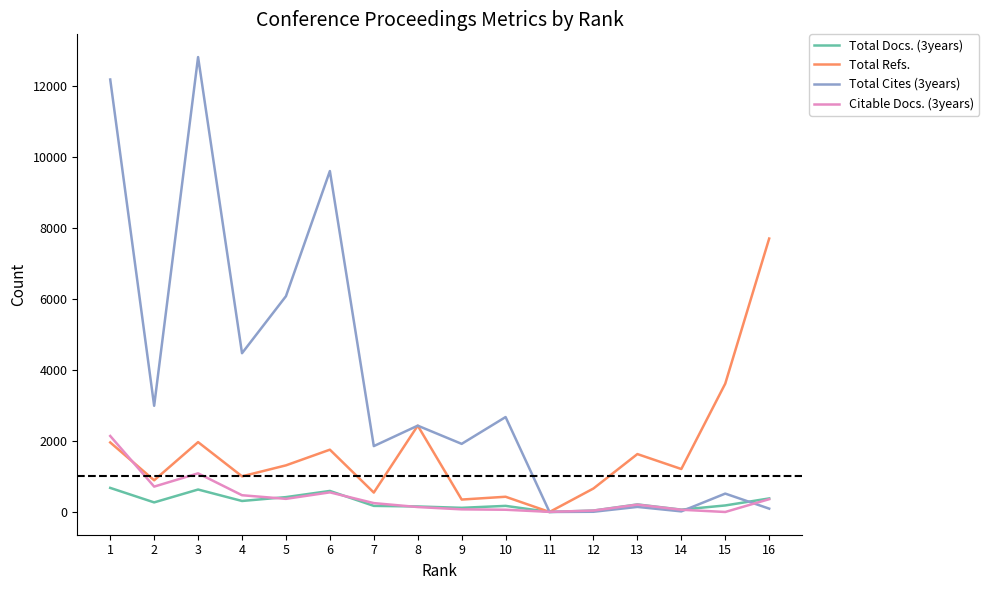

Is the value of Total Docs. (3years) at 1 greater than the value of Citable Docs. (3years) at 9?

Yes